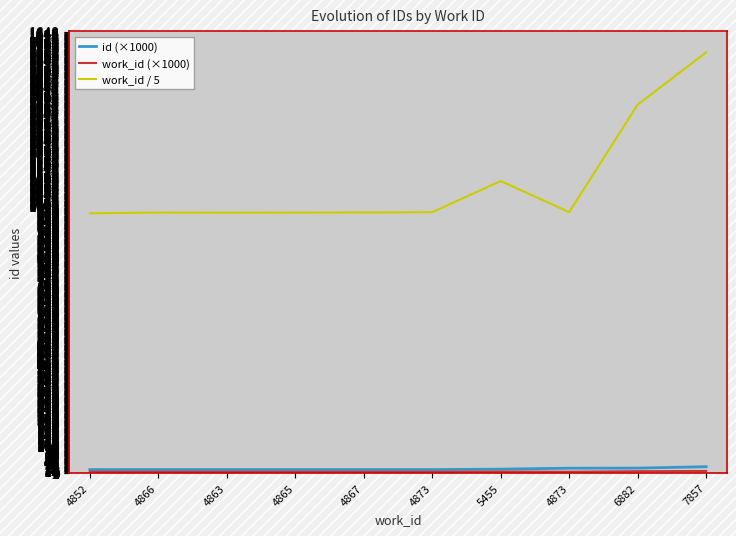

How many interior local peaks does the work_id / 5 series have?

2